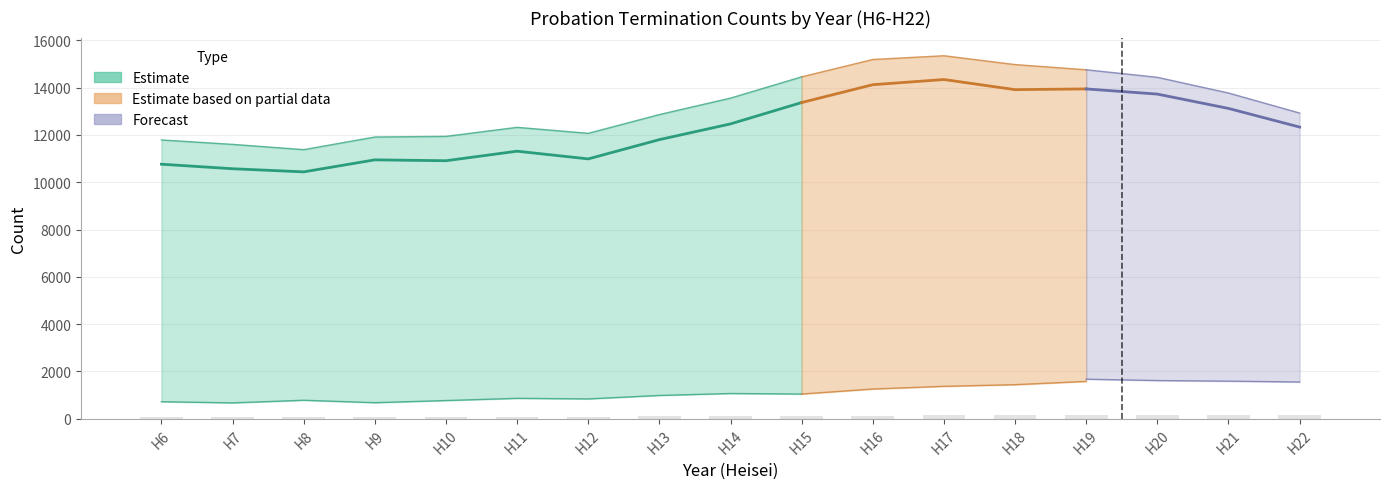

How many groups of bars are there?

17